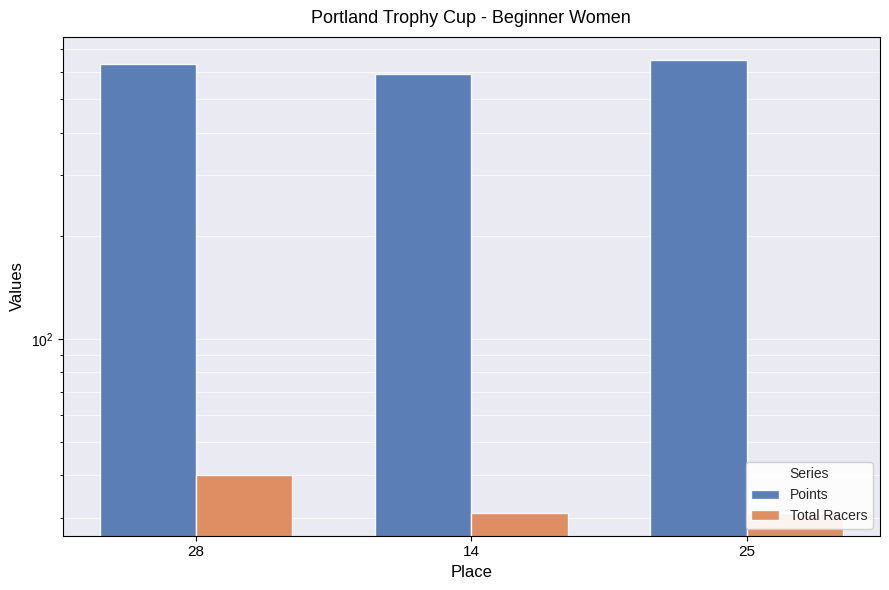

What value does the Points series have at 25?

654.0